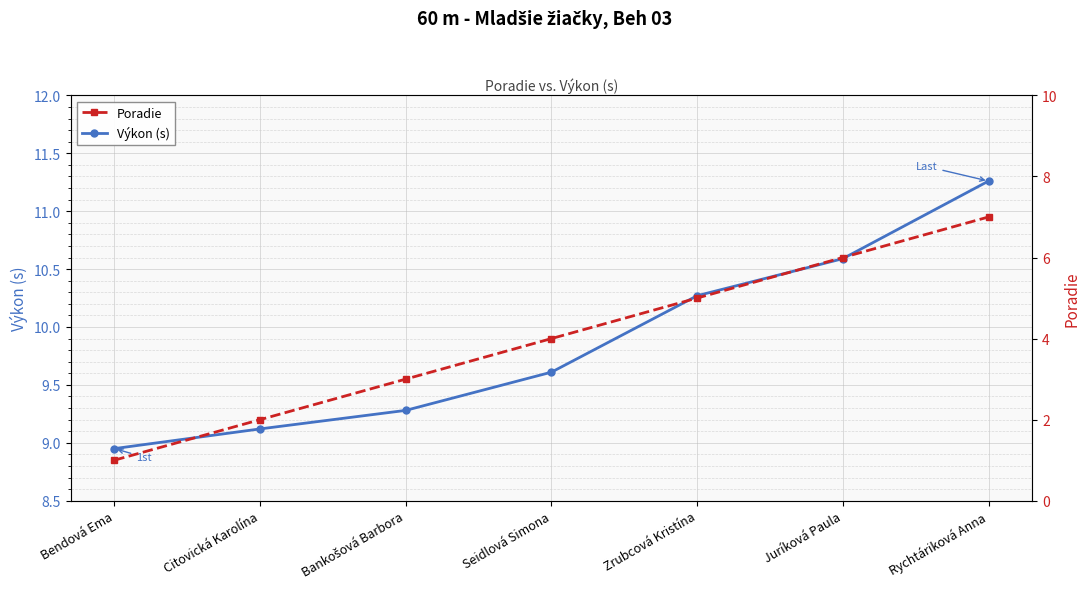

How many lines are shown in the chart?

2